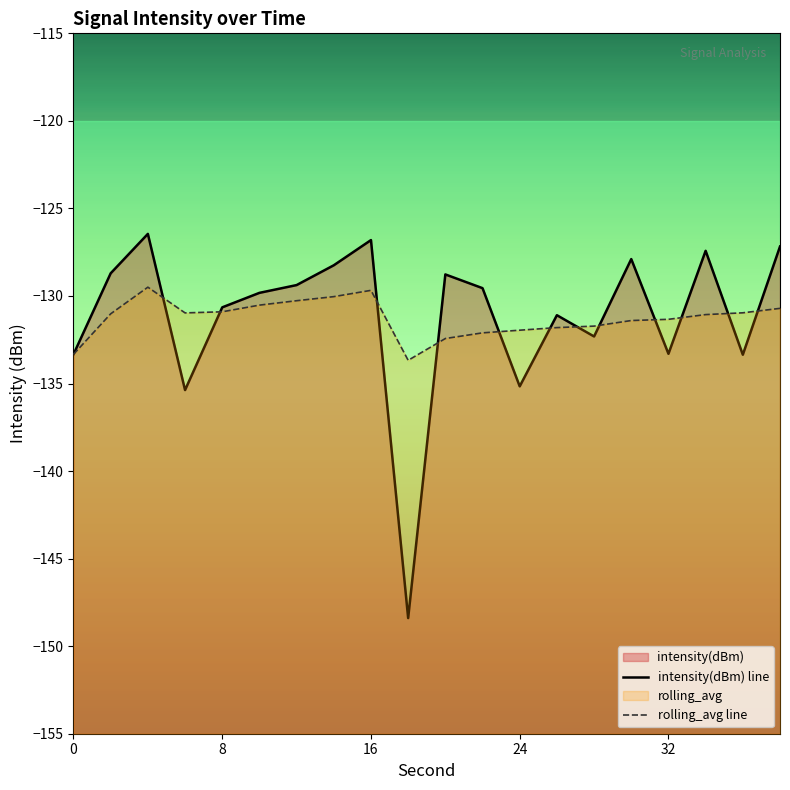

How many times do intensity(dBm) line and rolling_avg line cross each other?

12